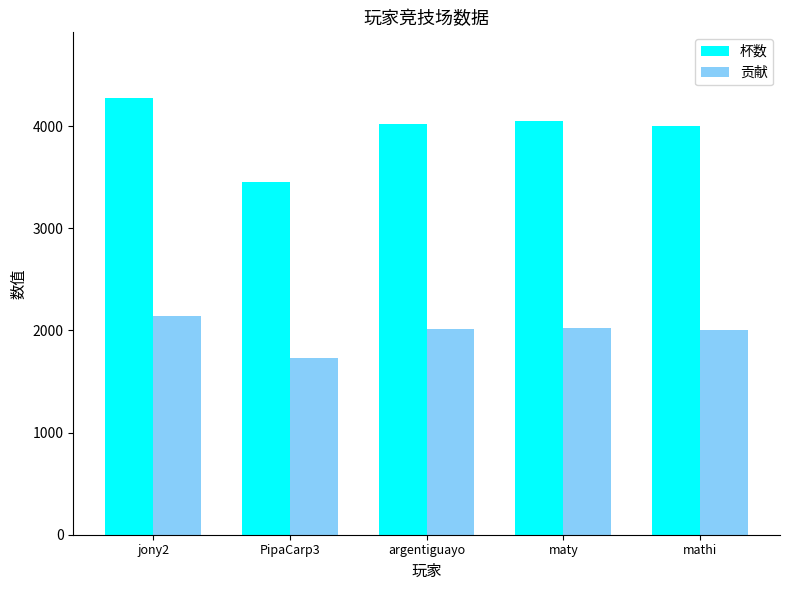

Between PipaCarp3 and maty, which series saw the biggest shift?

杯数